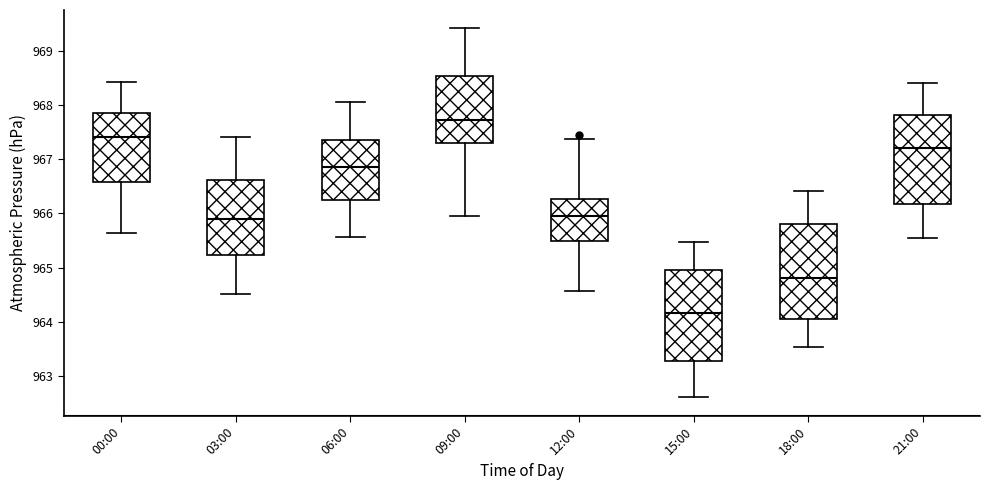

Where is the upper edge of the box for 18:00 on the y-axis? The values are not printed on the chart, so give them approximately, as read against the axis.

965.8